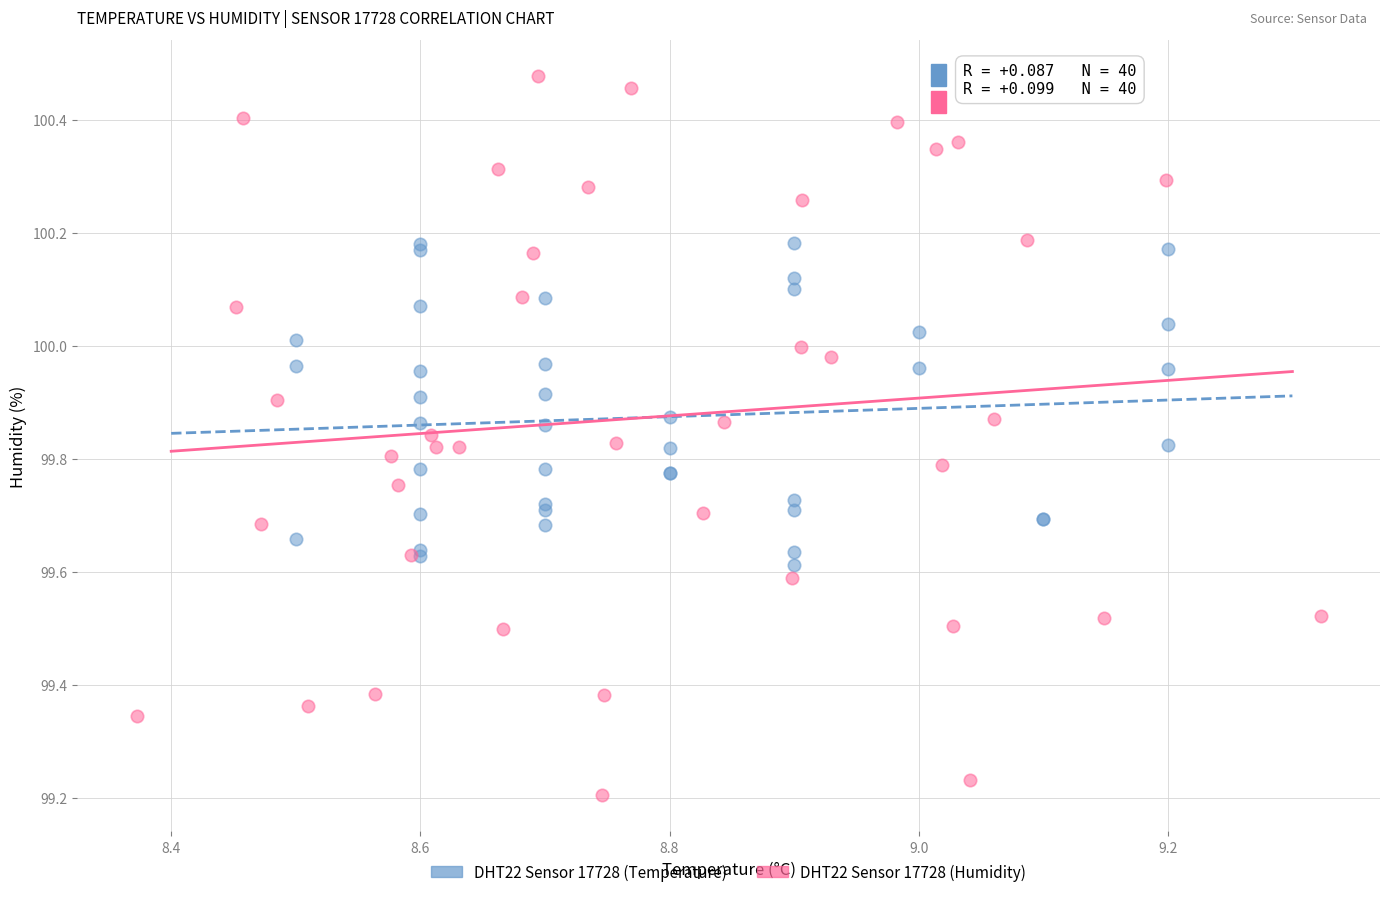

Which series reaches the minimum Y coordinate?

DHT22 Sensor 17728 (Humidity)